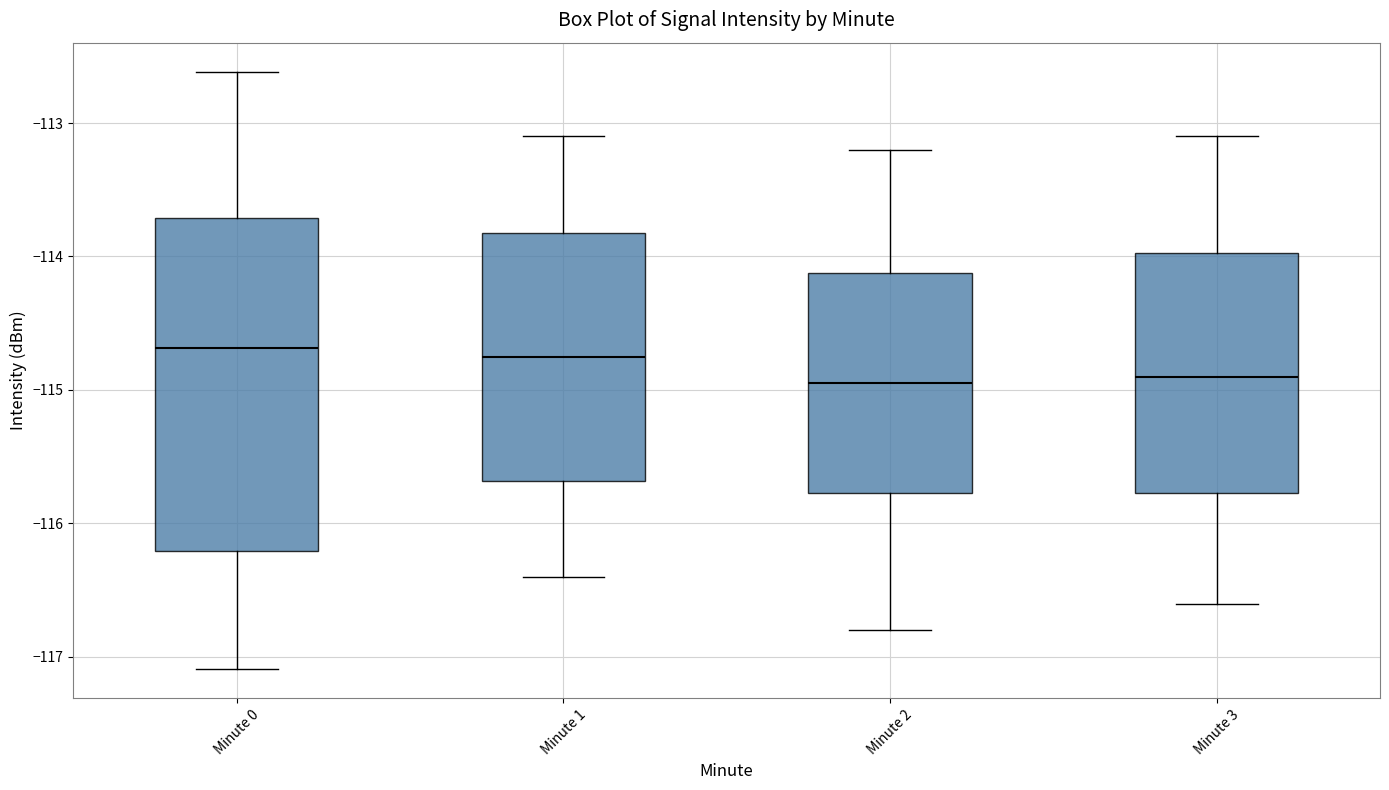

Where does the median line of the box for Minute 1 sit on the y-axis? The values are not printed on the chart, so give them approximately, as read against the axis.

-114.7